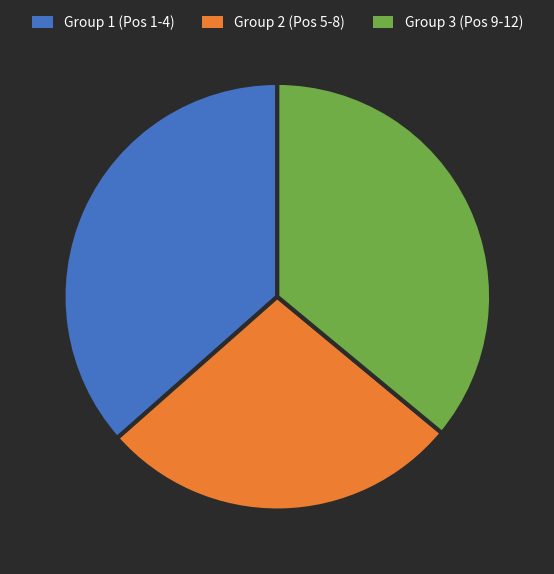

True or false: Group 3 (Pos 9-12) accounts for 36% of the total.

True